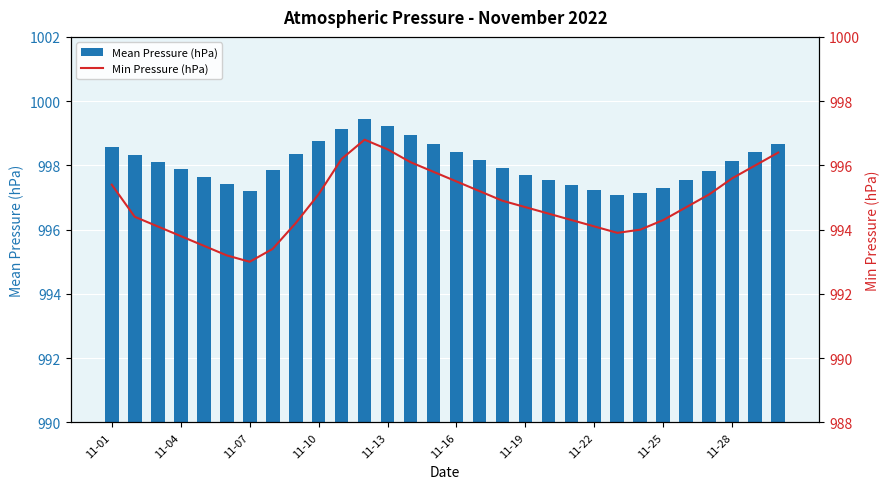

What is the maximum value for Min Pressure (hPa)?

996.8